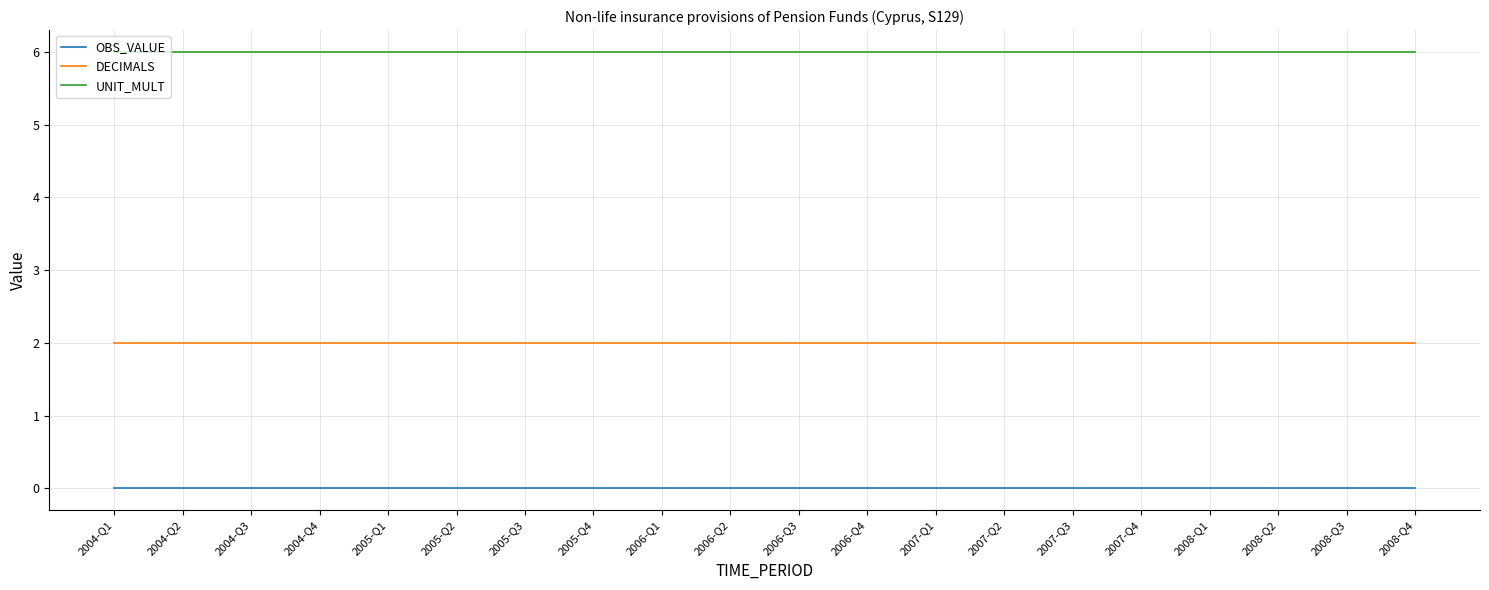

How many lines are shown in the chart?

3